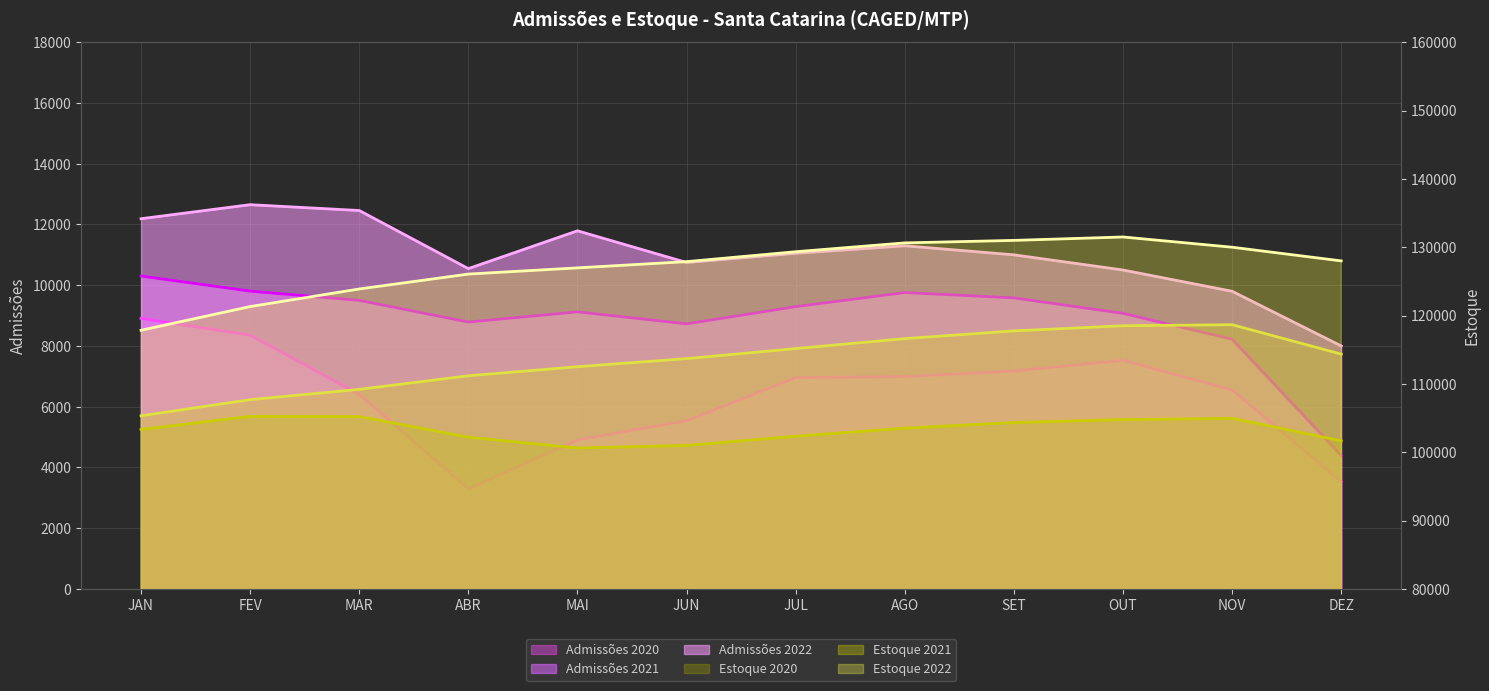

At how many categories does at least one series exceed 90061?

12